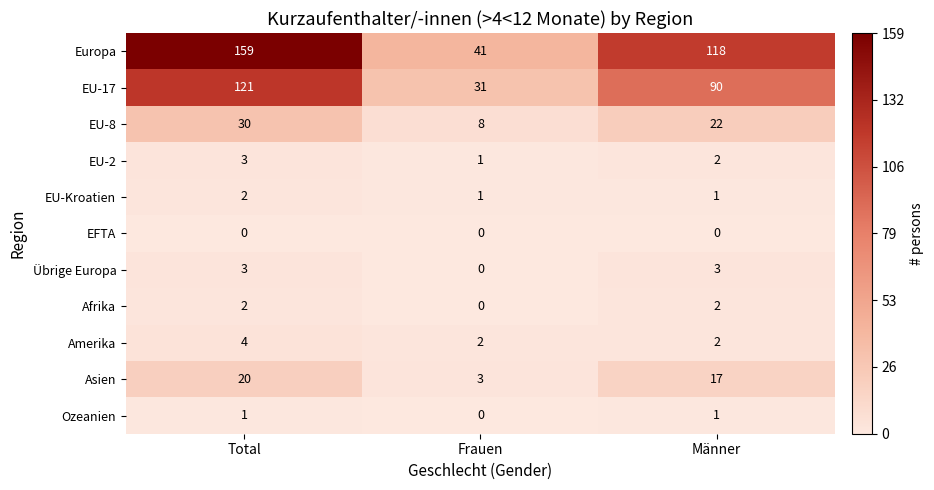

What is the total value across all series at Männer?

258